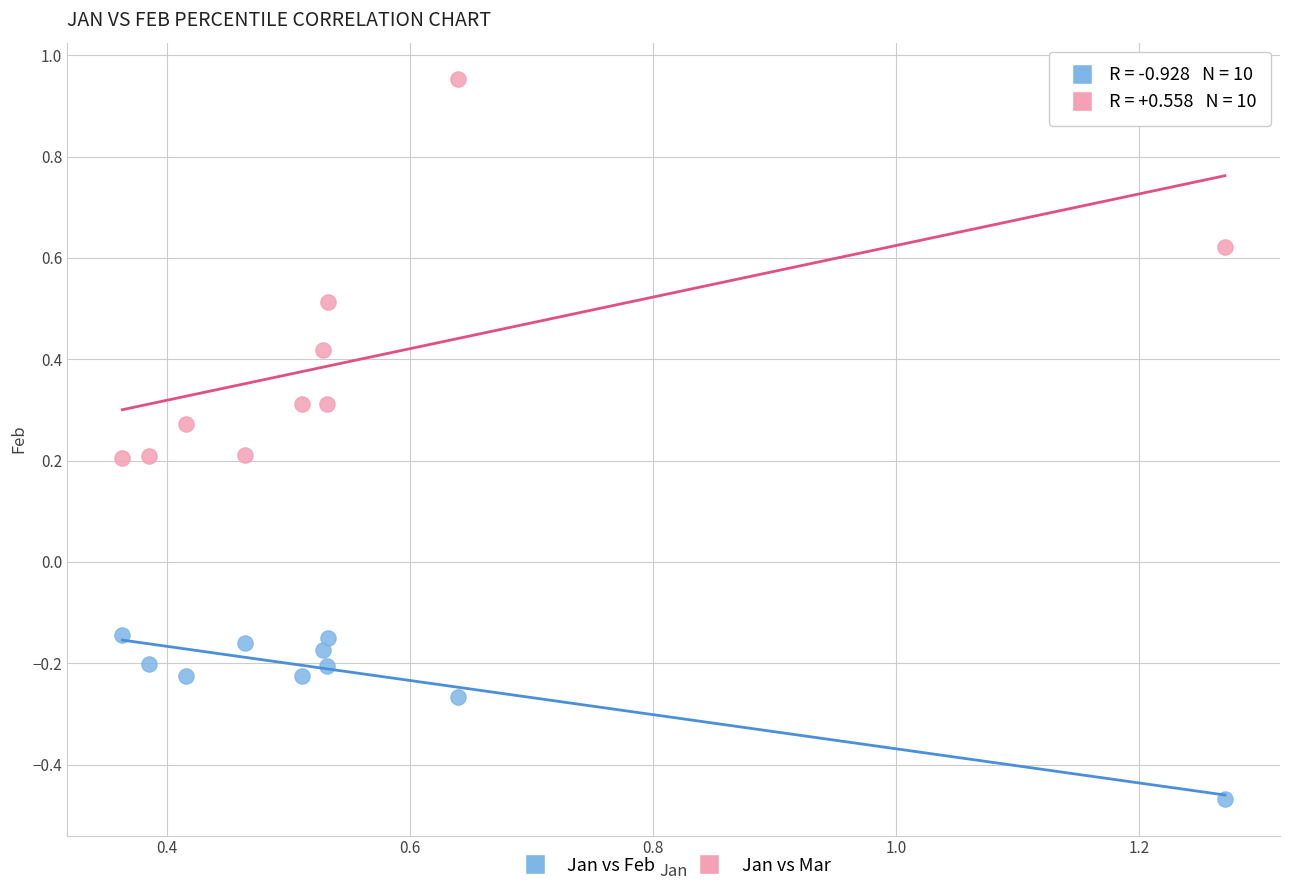

Which series has the largest Y range (max minus min)?

Jan vs Mar